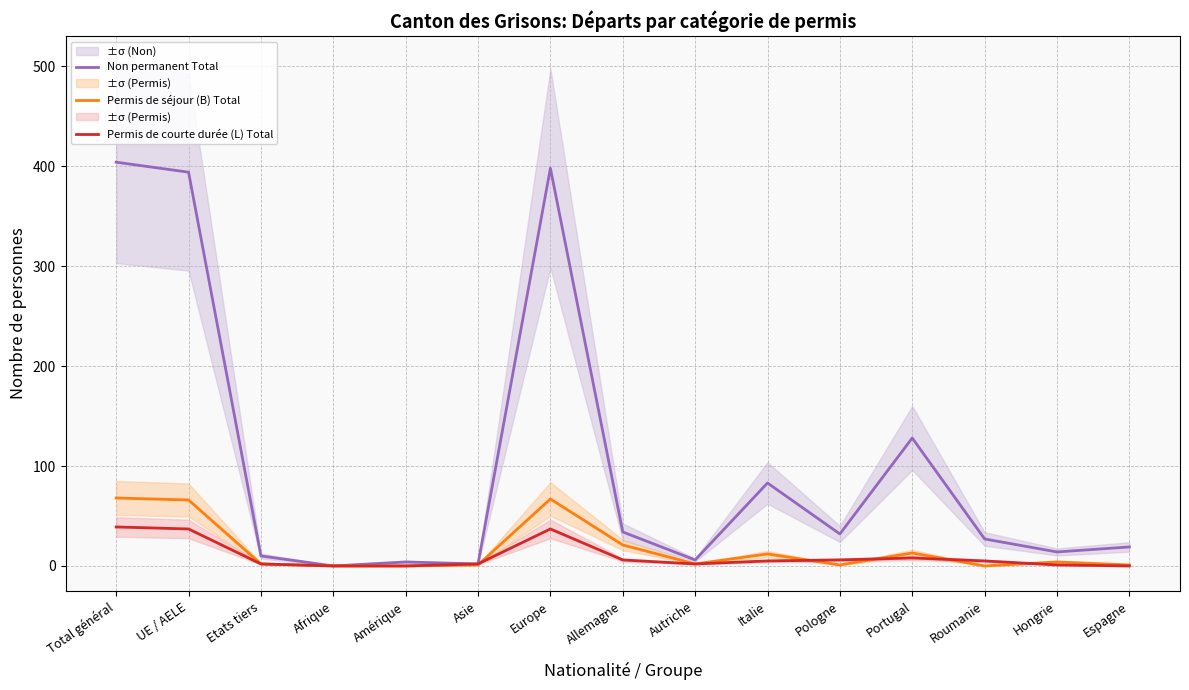

Which has a higher value, Europe or UE / AELE?

Europe